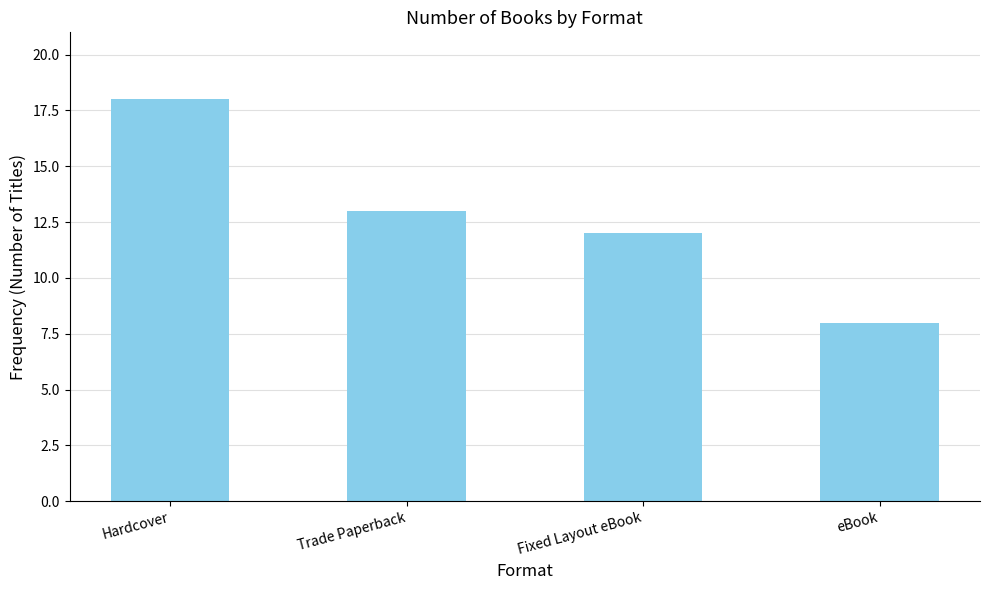

Which category has the highest value across all series?

Hardcover